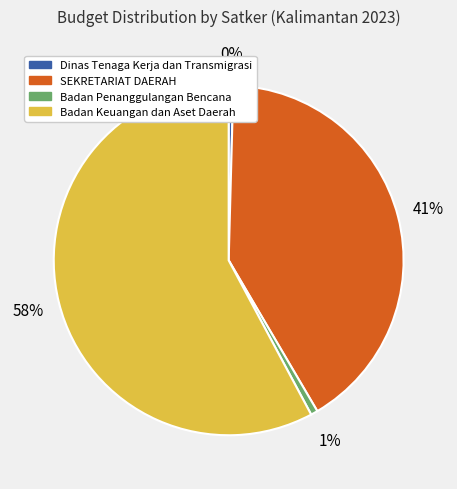

Does any single category account for the majority?

Yes